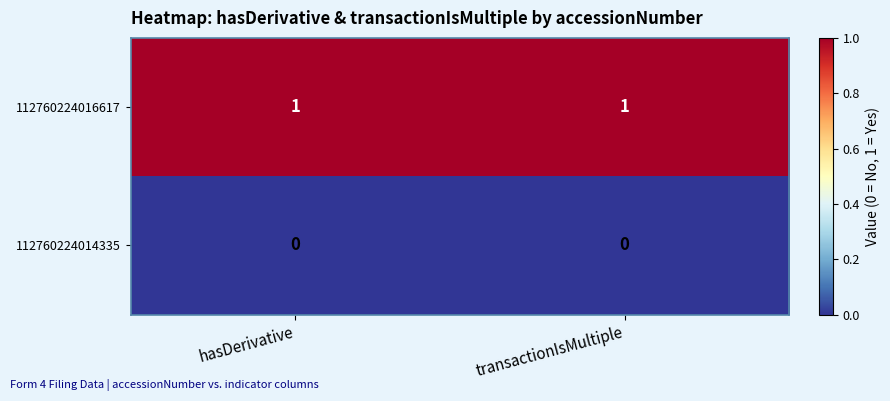

List the series in order of their overall mean, lowest first.

112760224014335, 112760224016617